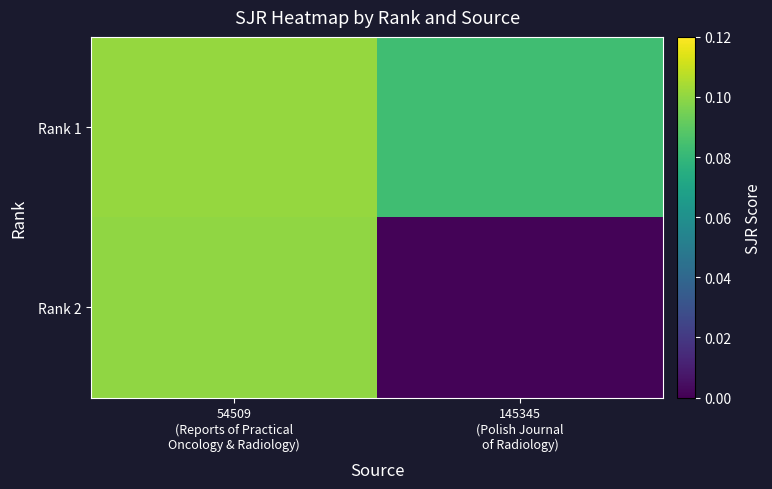

Reading left to right, transcribe all the data shown in this chart.

Rank 1: 54509
(Reports of Practical
Oncology & Radiology)=0.1	145345
(Polish Journal
of Radiology)=0.1
Rank 2: 54509
(Reports of Practical
Oncology & Radiology)=0.1	145345
(Polish Journal
of Radiology)=0.0